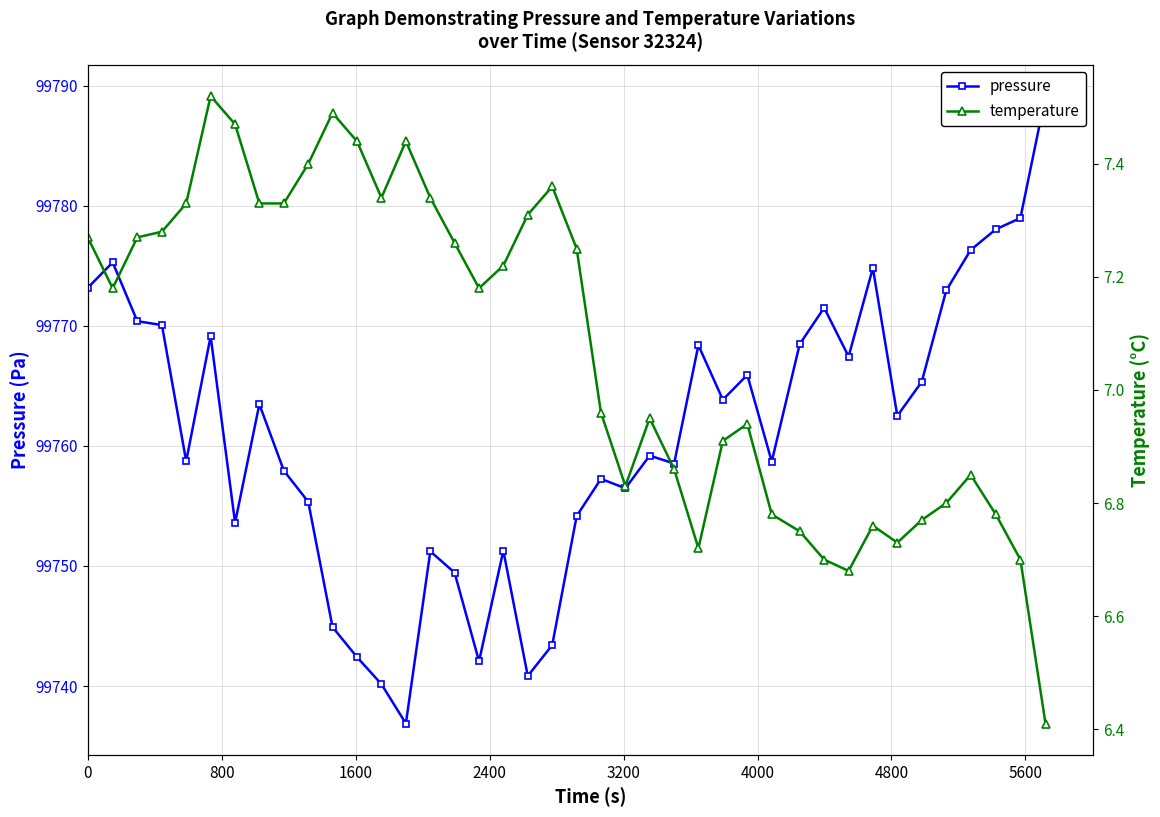

How many lines are shown in the chart?

2